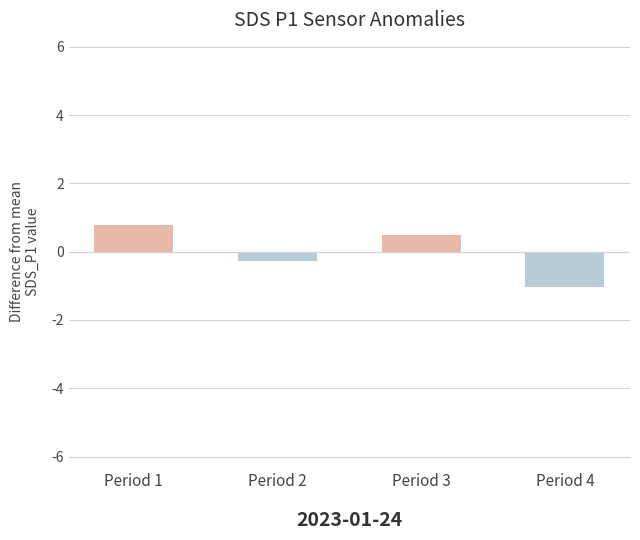

At which label does the data first exceed 0?

Period 1